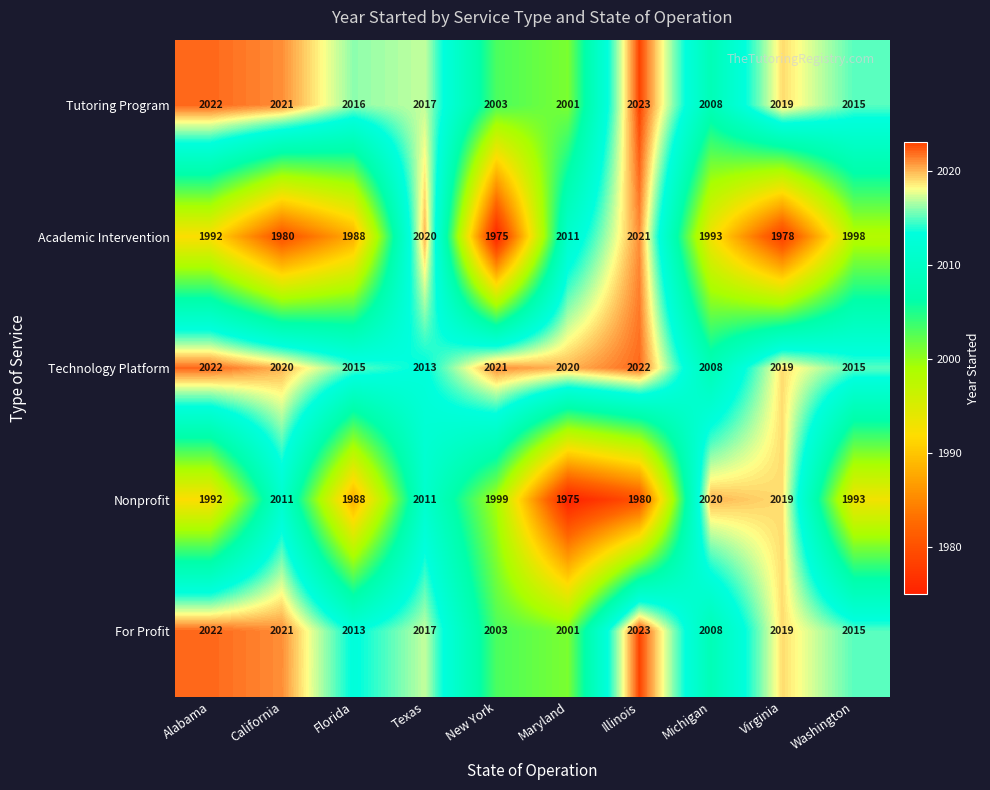

What is the total value across all series at Florida?

10020